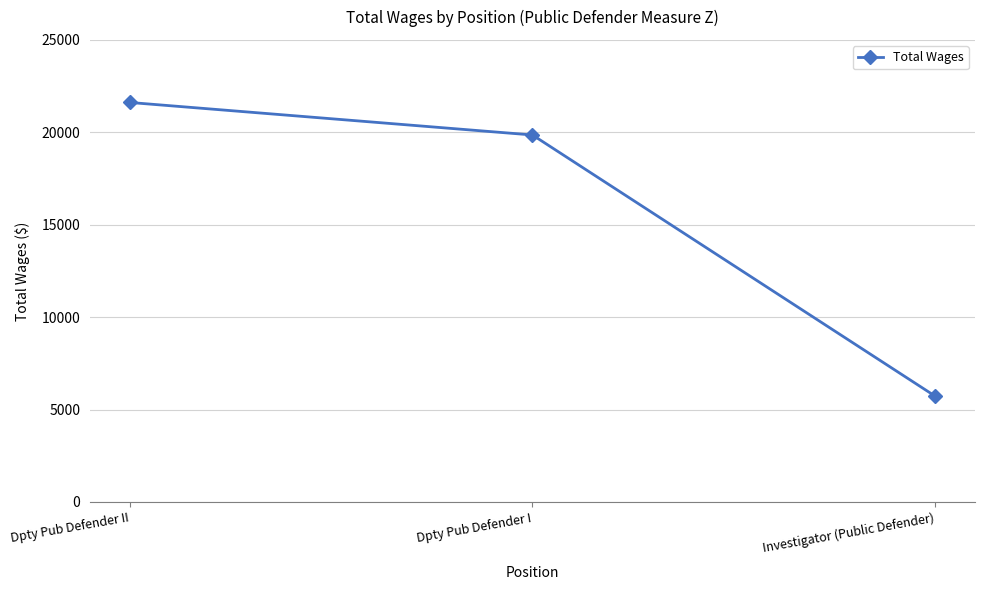

Is it true that the value at Dpty Pub Defender II is 37010?

False